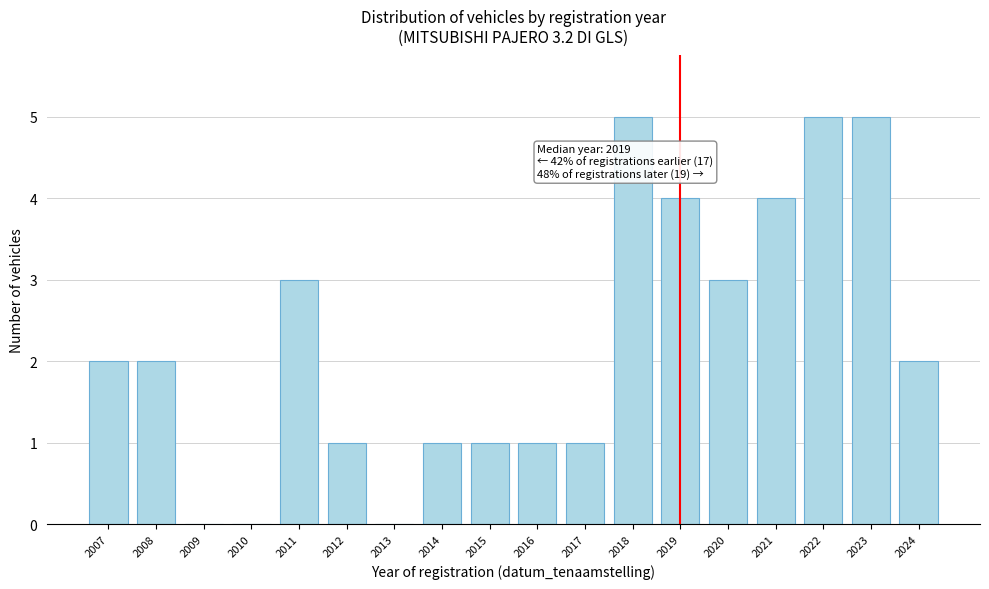

Reading right to left, list all the values displayed in this chart.

2024=2	2023=5	2022=5	2021=4	2020=3	2019=4	2018=5	2017=1	2016=1	2015=1	2014=1	2013=0	2012=1	2011=3	2010=0	2009=0	2008=2	2007=2